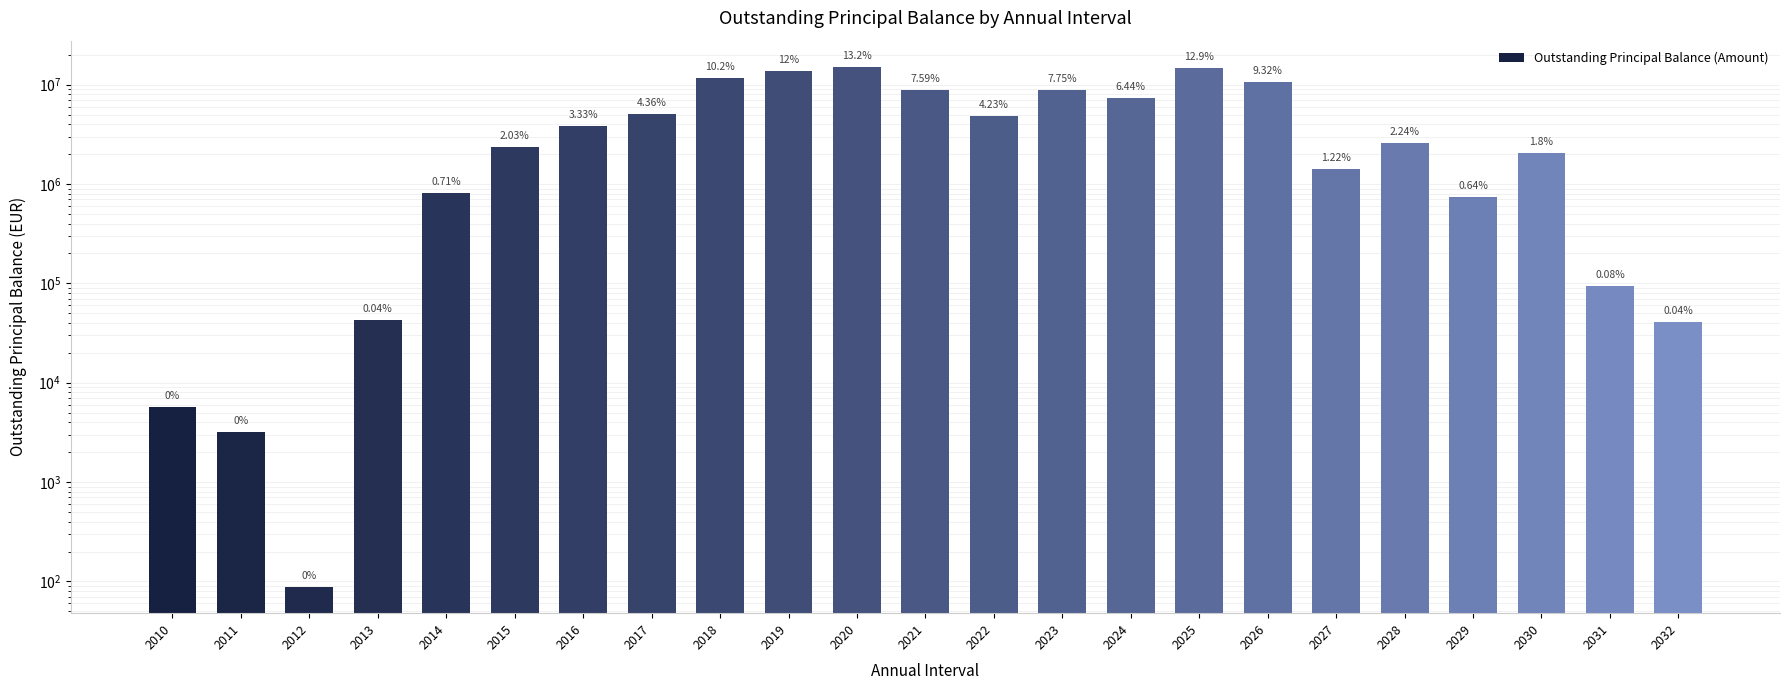

Reading right to left, transcribe all the data shown in this chart.

41234.2	94698.0	2071661.6	737278.3	2578356.9	1400700.2	10743295.9	14829700.7	7421871.4	8930786.6	4876689.0	8747983.9	15179395.8	13799170.6	11731557.5	5025293.5	3839686.5	2337414.1	813124.1	42568.7	87.5	3211.8	5646.9